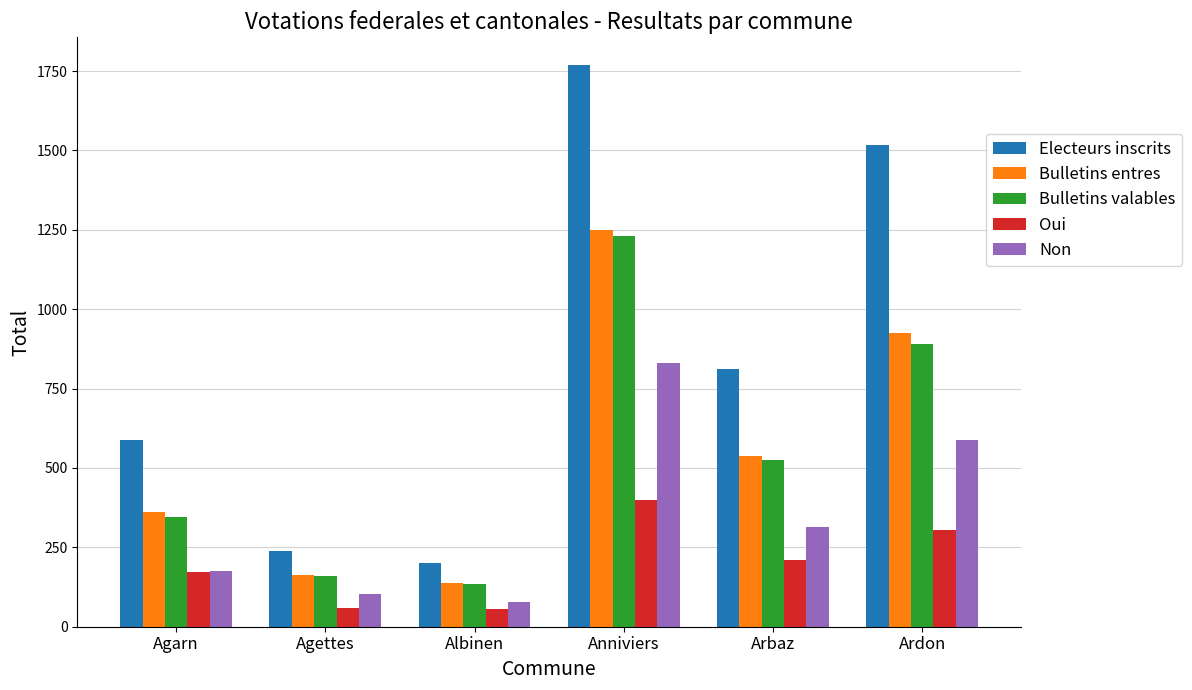

At Anniviers, list the series in order from smallest to largest.

Oui, Non, Bulletins valables, Bulletins entres, Electeurs inscrits